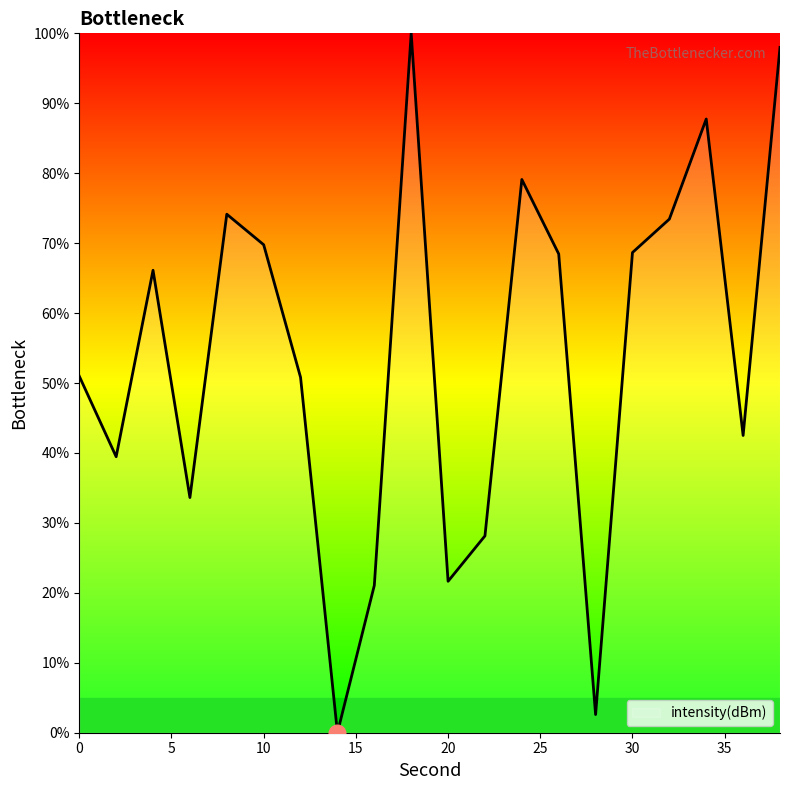

What is the difference between the maximum and minimum values?

100.0